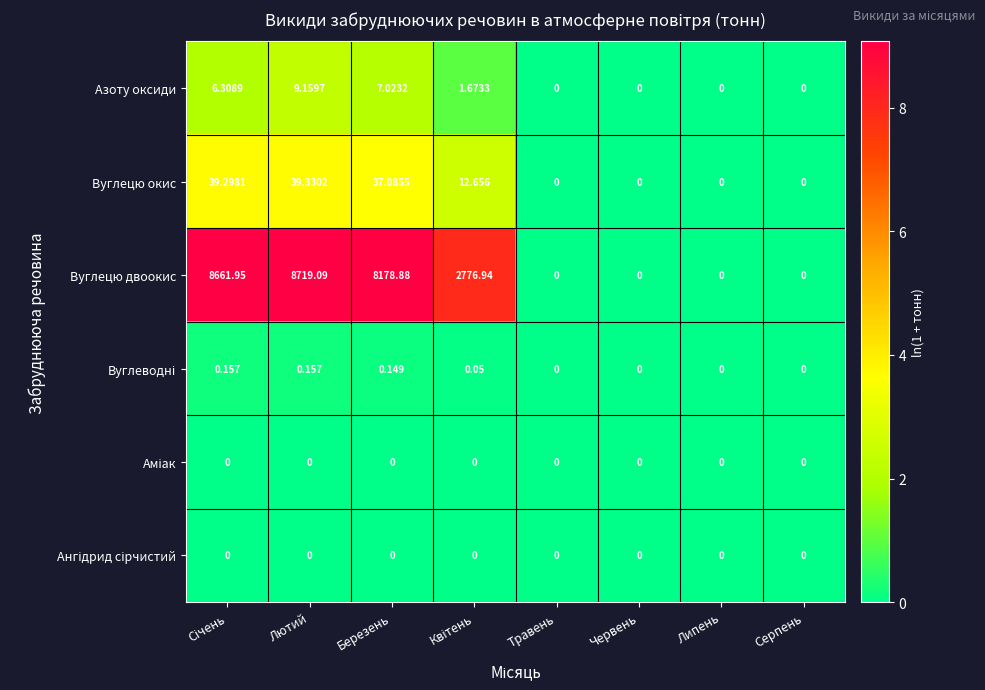

At which label does Азоту оксиди reach its peak?

Лютий